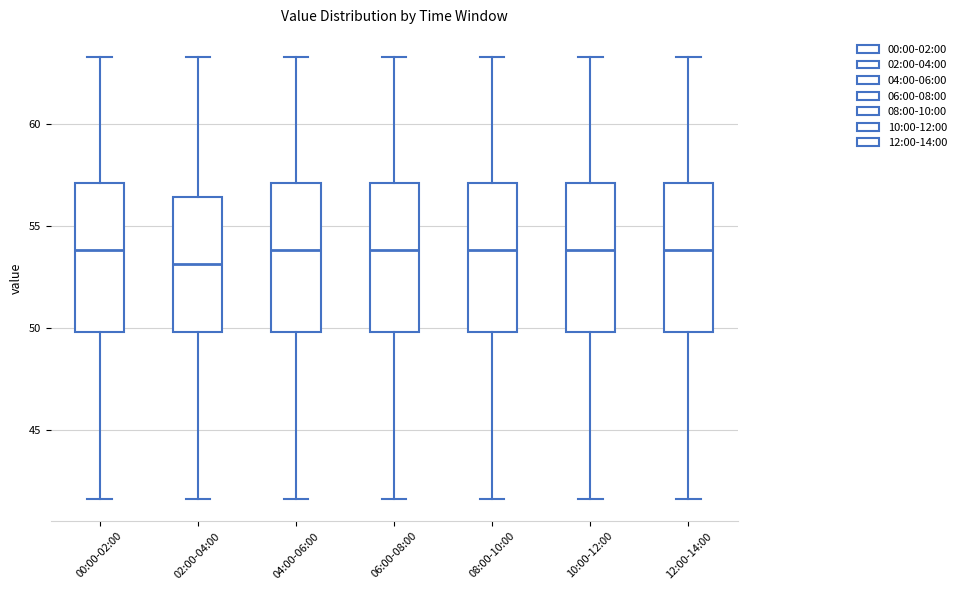

Where does the upper whisker of the box for 06:00-08:00 end on the y-axis? The values are not printed on the chart, so give them approximately, as read against the axis.

63.5